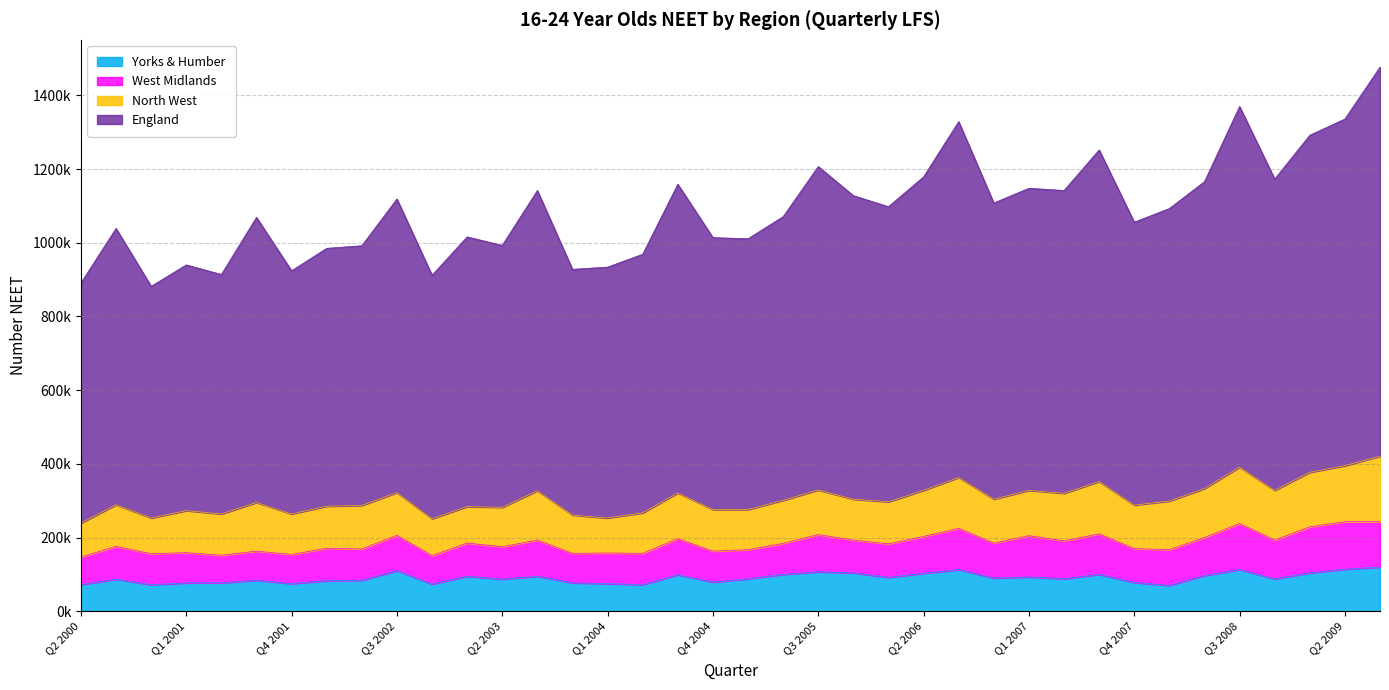

What value does the Yorks & Humber series have at Q3 2009, to the nearest 50?

120000